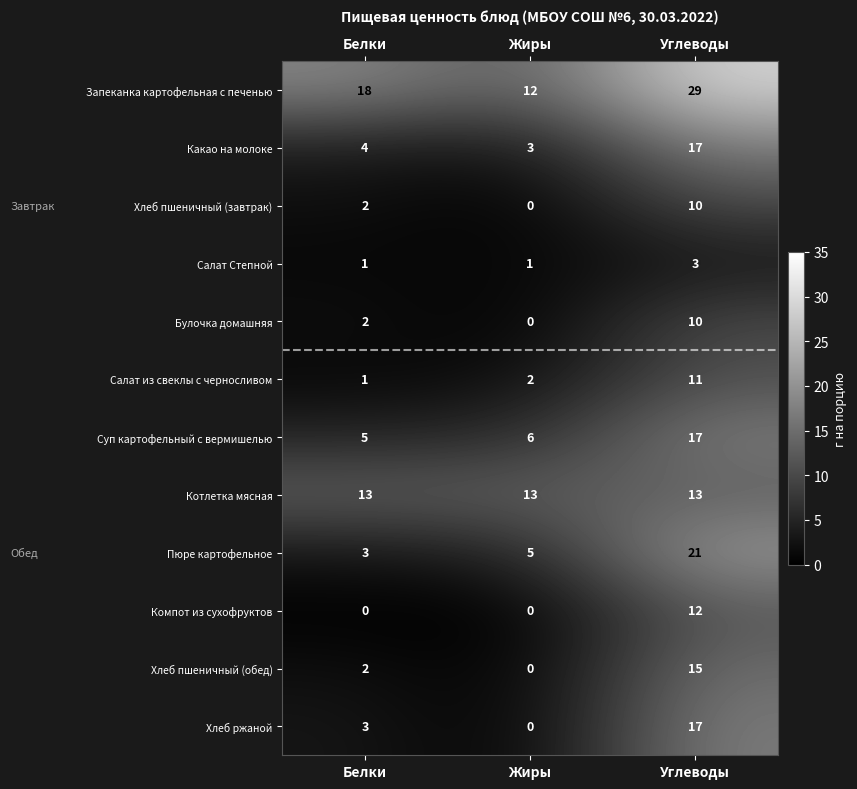

Rank the categories by Хлеб пшеничный (обед) value from lowest to highest.

Жиры, Белки, Углеводы